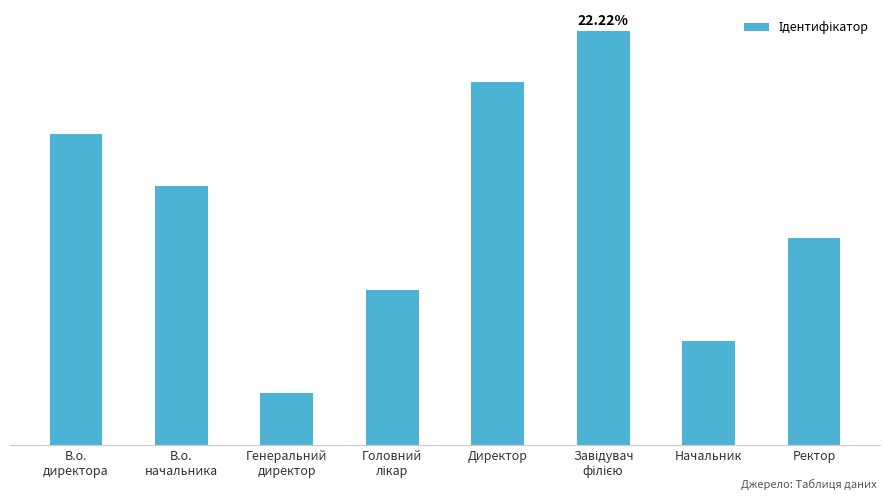

How many values are below 5?

4